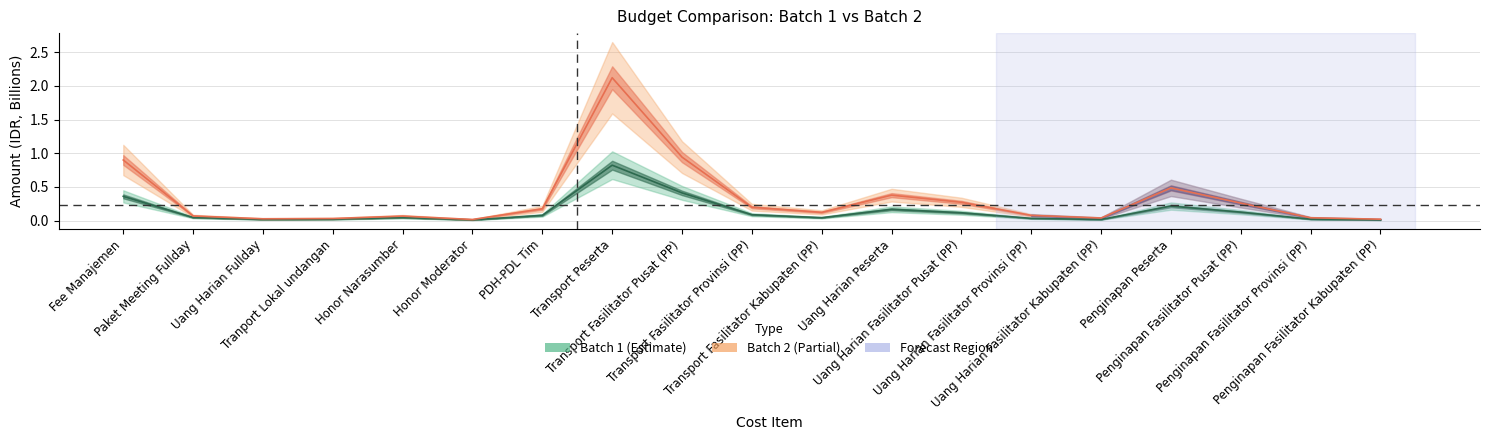

True or false: Batch 2 and Batch 1 cross at least once.

False